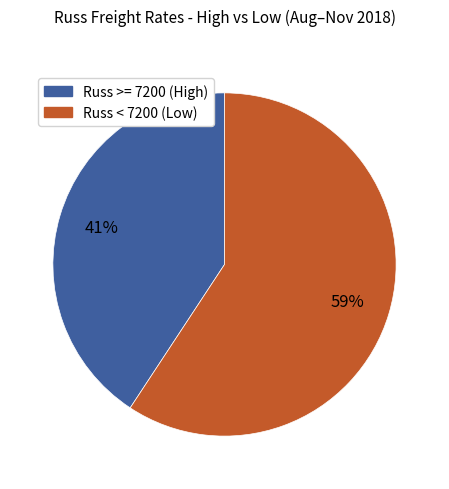

To the nearest percent, what is the average slice percentage?

50%